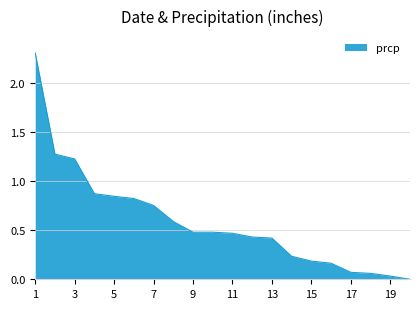

What is the greatest value displayed?

2.3